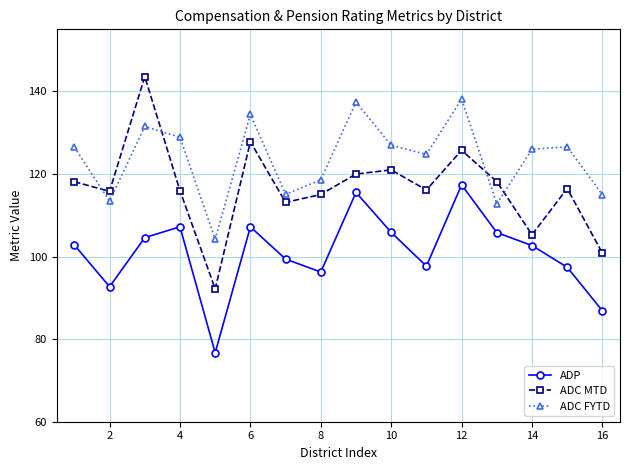

How many lines are shown in the chart?

3